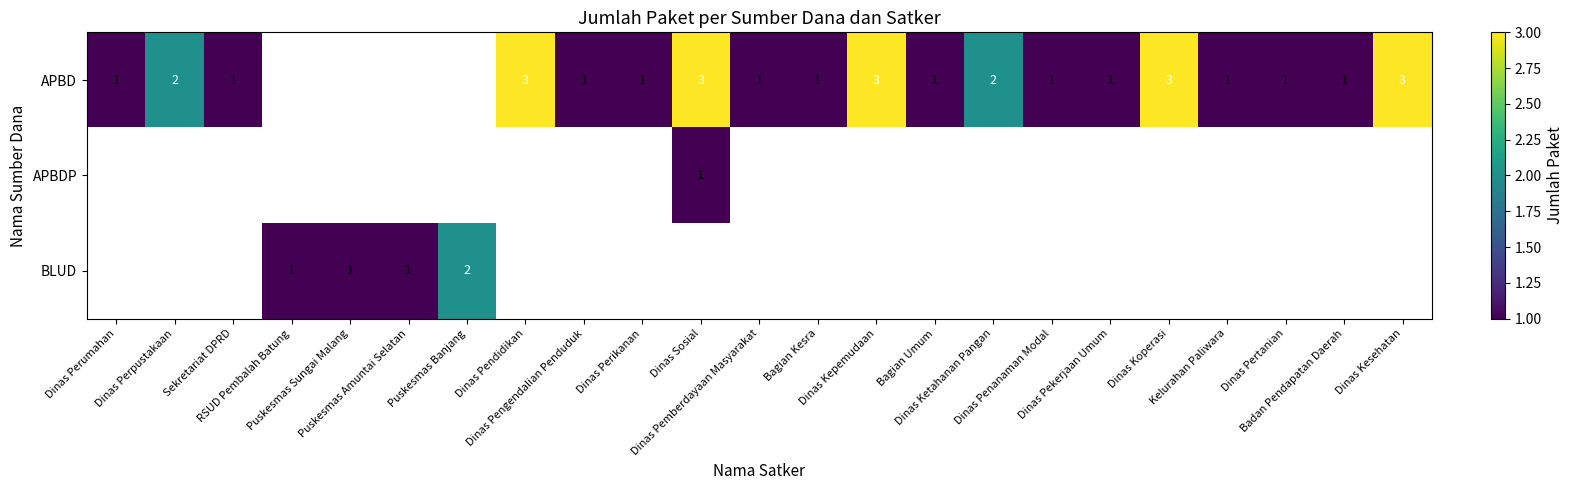

Between Dinas Kesehatan and Dinas Koperasi, which is larger?

Dinas Kesehatan